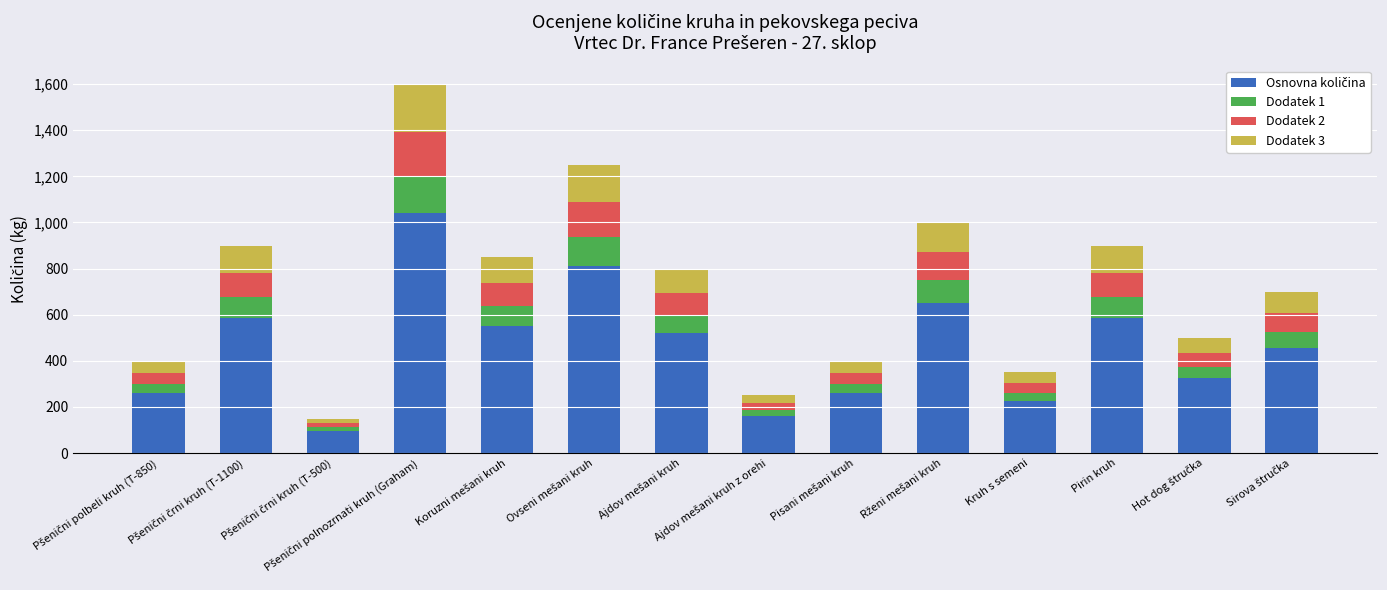

How many bars are there in total?

14